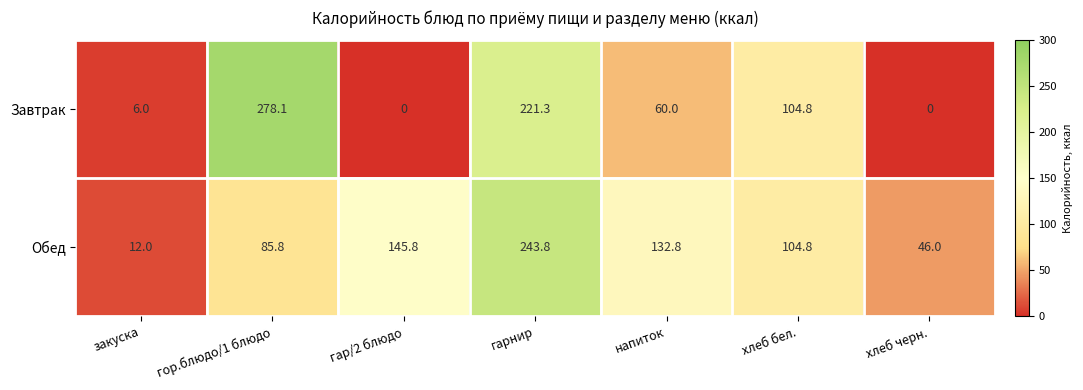

Reading left to right, list all the values displayed in this chart.

Завтрак: закуска=6.0	гор.блюдо/1 блюдо=278.1	гар/2 блюдо=0.0	гарнир=221.3	напиток=60.0	хлеб бел.=104.8	хлеб черн.=0.0
Обед: закуска=12.0	гор.блюдо/1 блюдо=85.8	гар/2 блюдо=145.8	гарнир=243.8	напиток=132.8	хлеб бел.=104.8	хлеб черн.=46.0